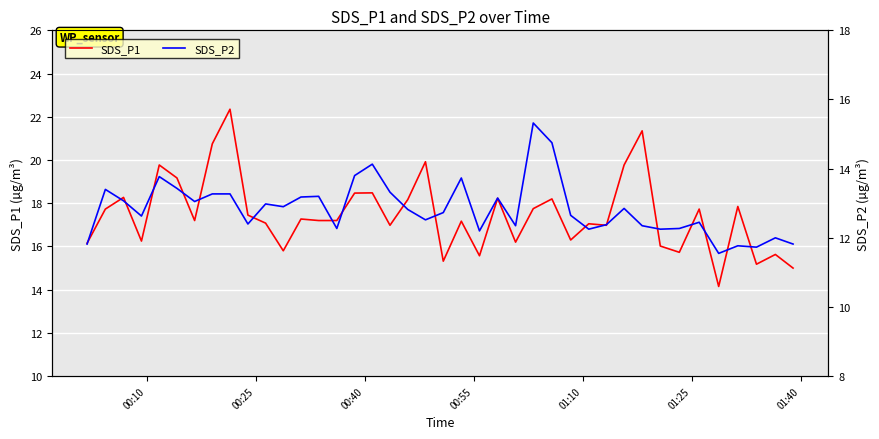

What is the minimum value for SDS_P1?

14.2